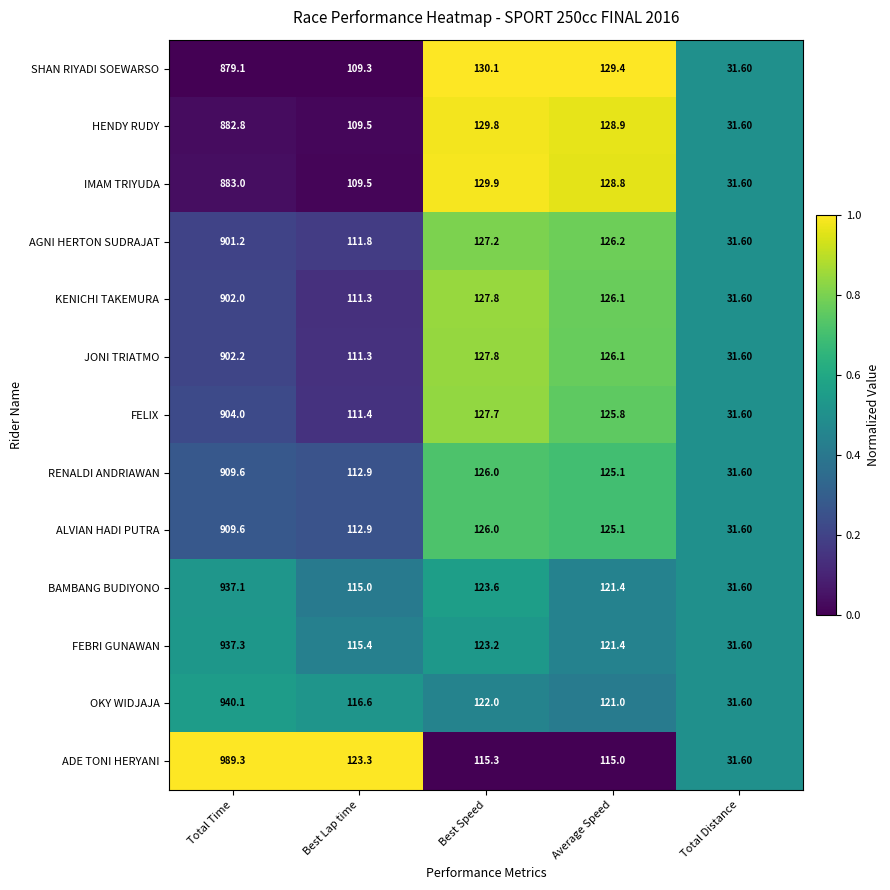

What is the maximum value shown in the chart?

989.3